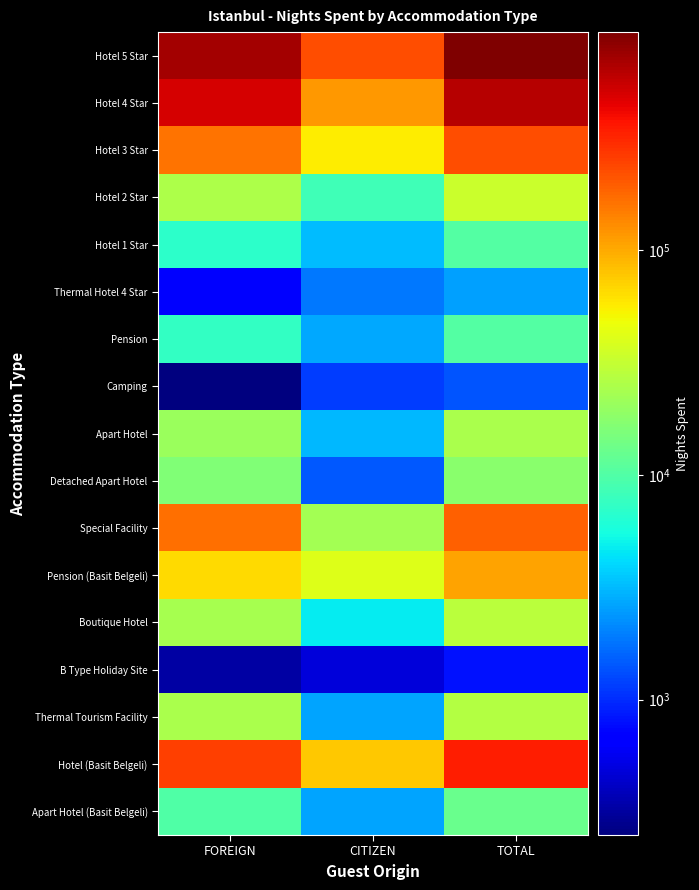

Which has a higher value, FOREIGN or CITIZEN?

FOREIGN